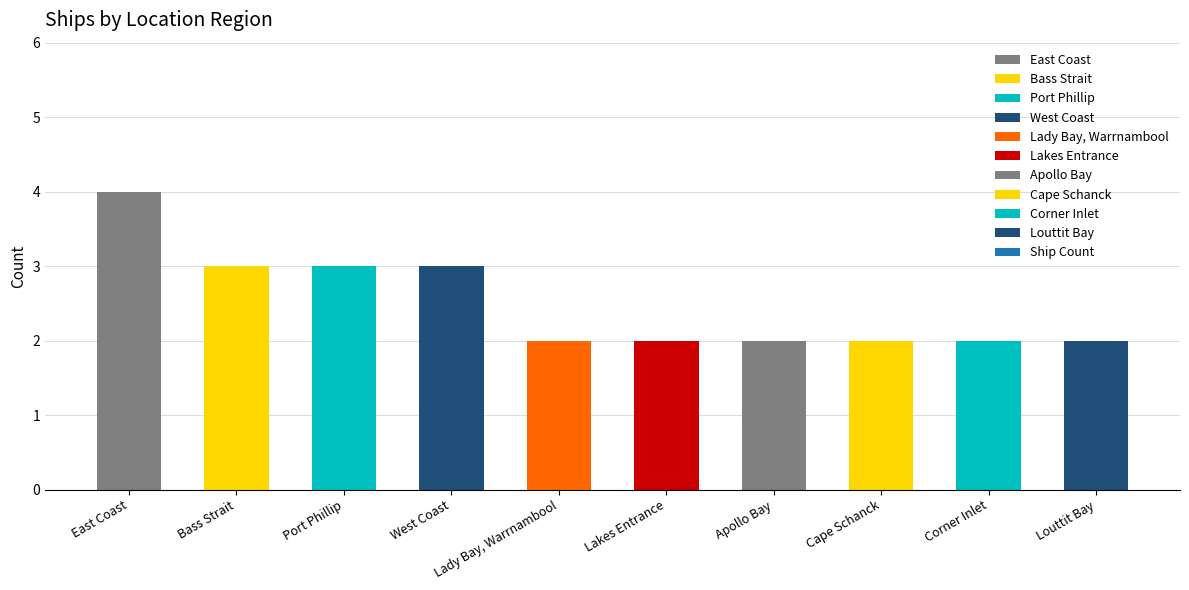

Are the bars grouped side by side (vs. stacked)?

No